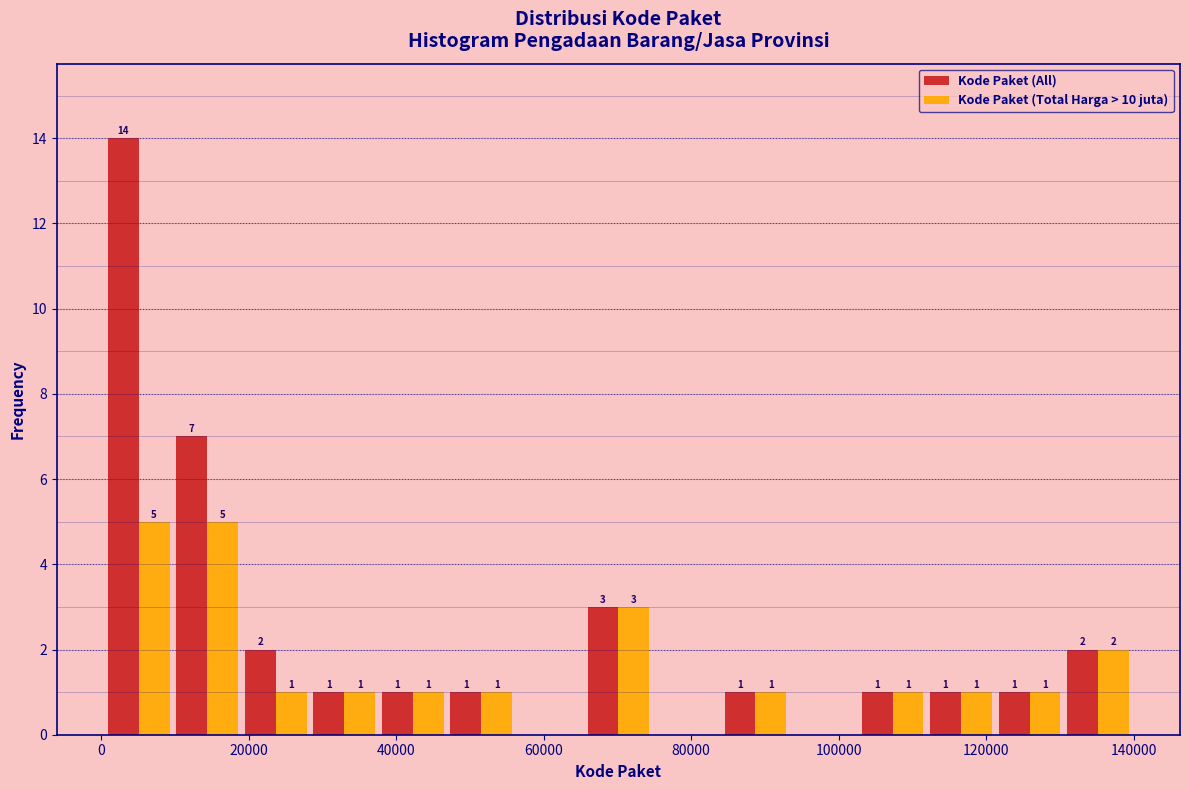

In the Kode Paket (All) series, which range on the x-axis has the tallest bar?

0 to 10000